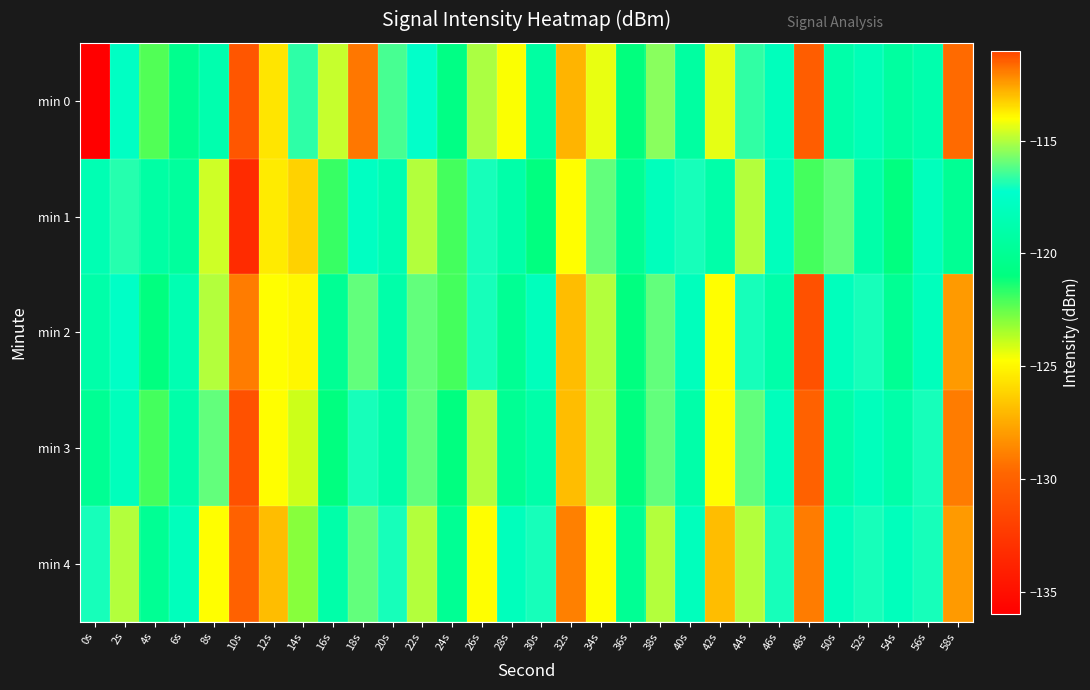

Which has a higher value, 2s or 8s?

2s